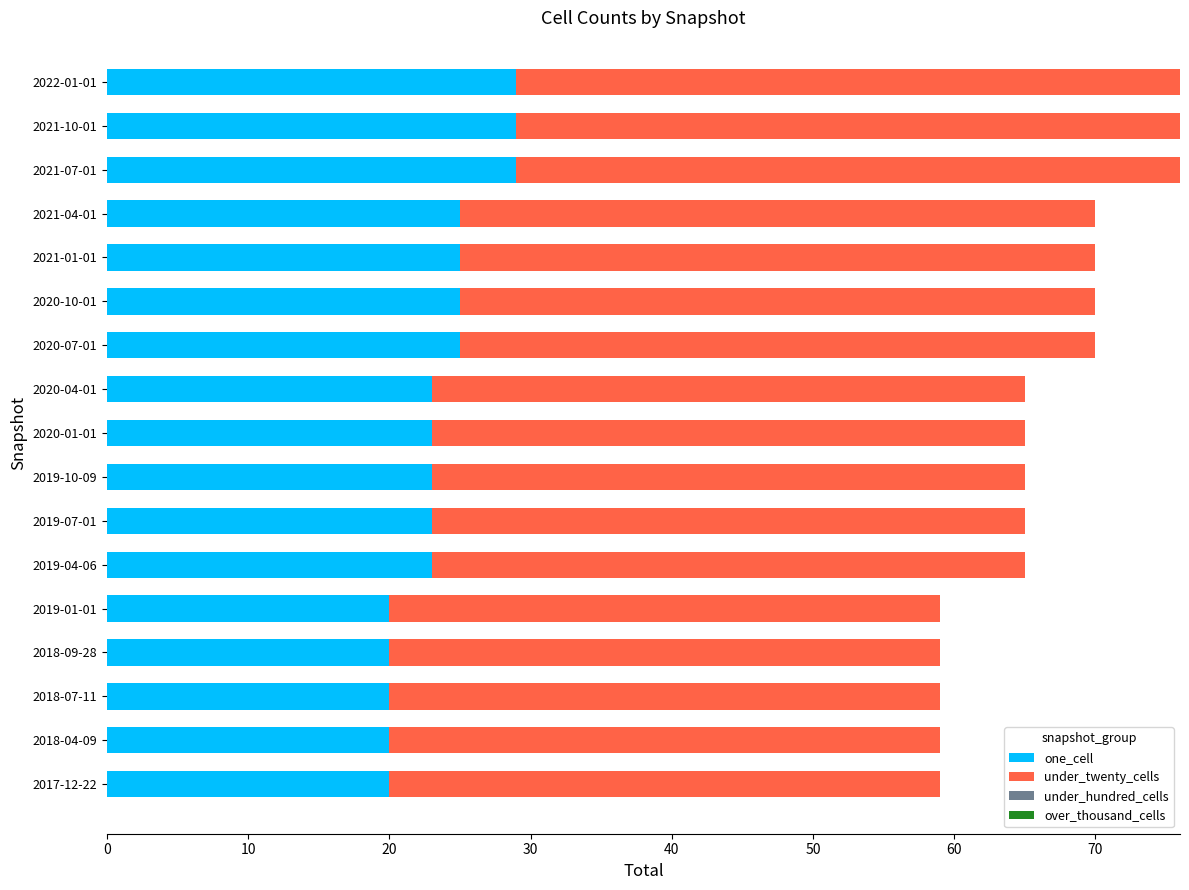

What is the difference between the maximum and second lowest values in the one_cell series?

9